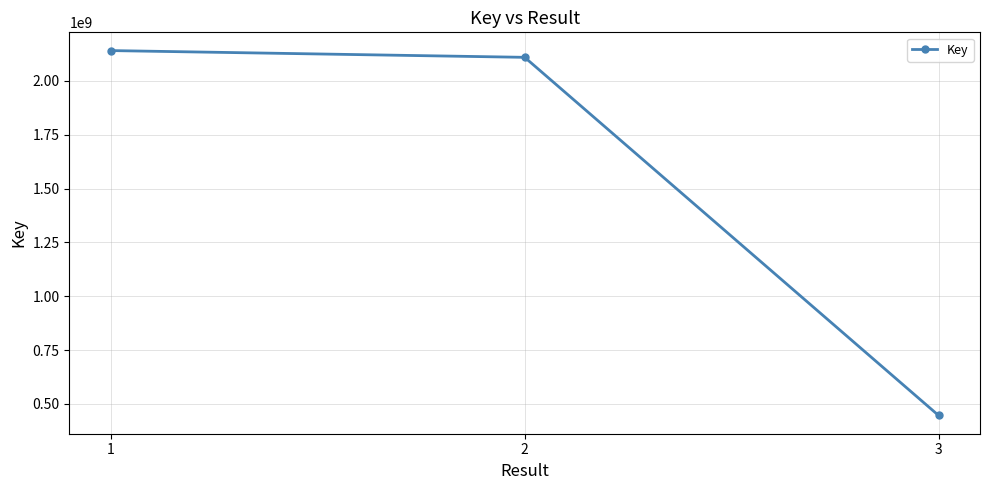

True or false: the data shows 727121530 at 3.

False